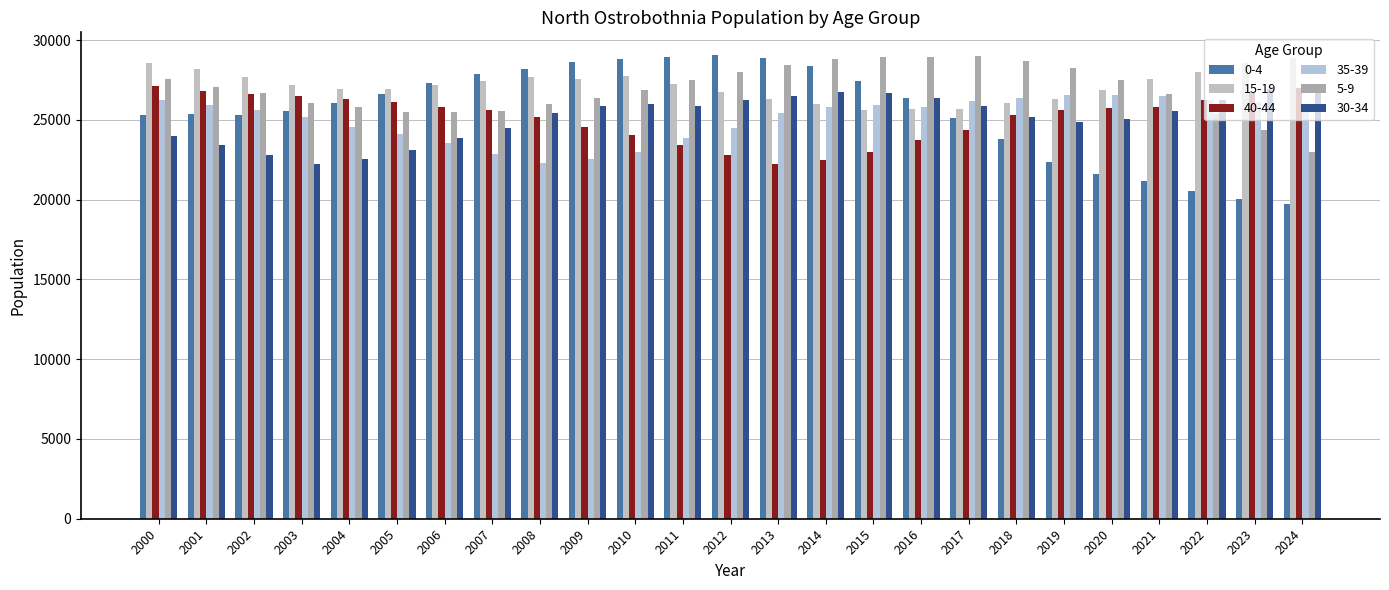

What is the spread (max minus min) of values at 2014?

6336